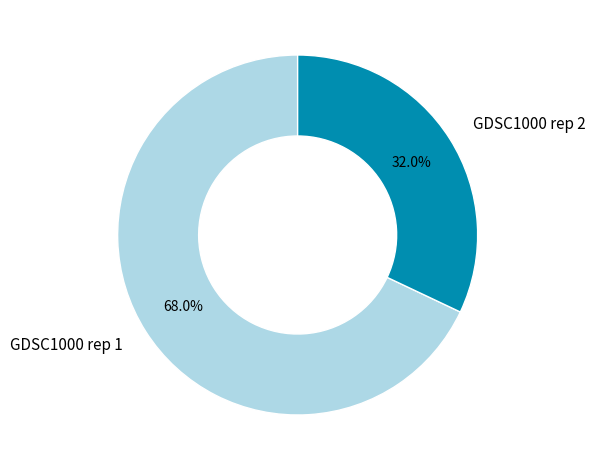

How many segments does this pie chart have?

2